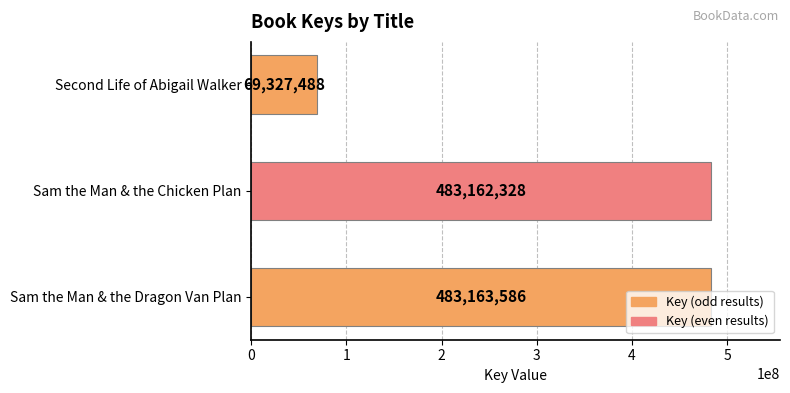

Which label corresponds to the smallest value in the chart?

Second Life of Abigail Walker